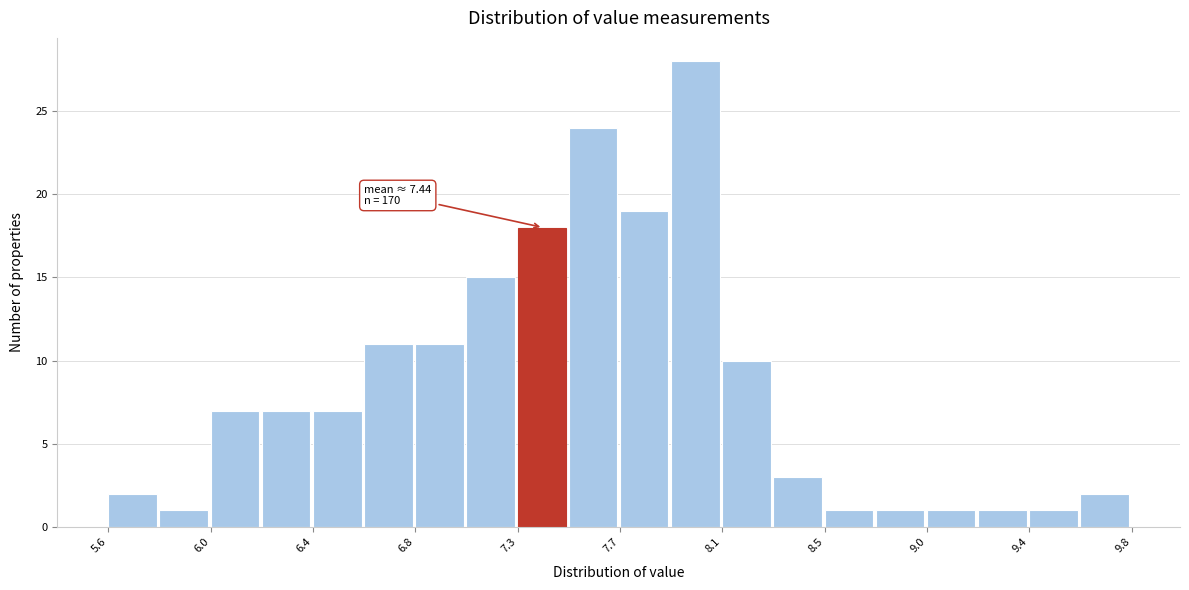

Over which range of the x-axis is the bar tallest?

7.90 to 8.10